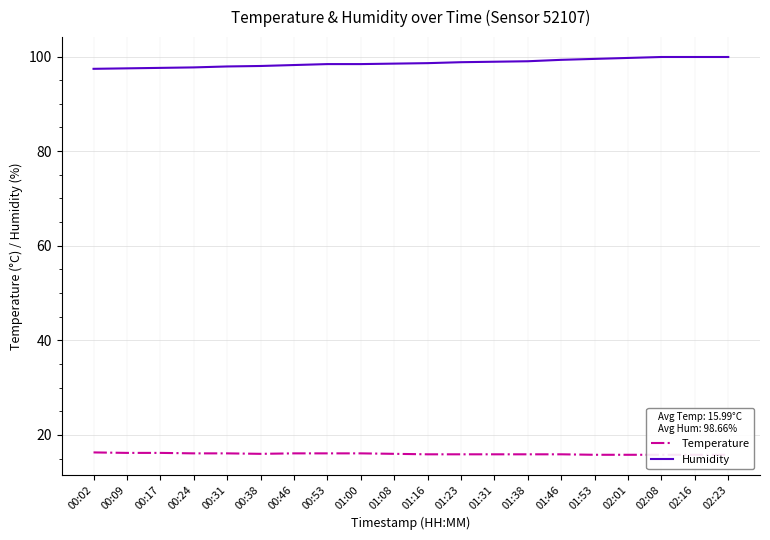

The Humidity series shows 169.3 at 01:46. True or false?

False